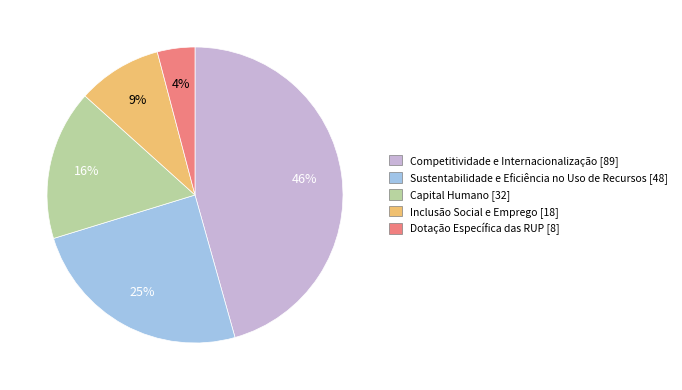

To the nearest percent, what percentage of the pie is Inclusão Social e Emprego?

9%